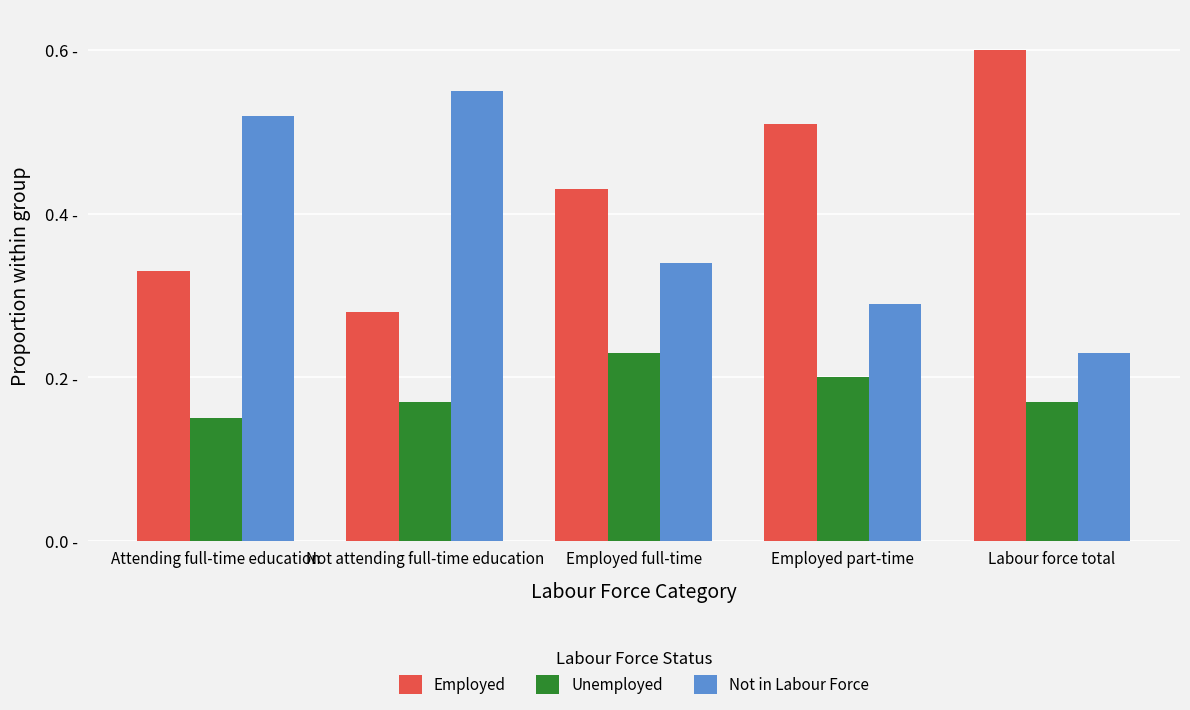

What are all the series names shown in the legend?

Employed, Unemployed, Not in Labour Force